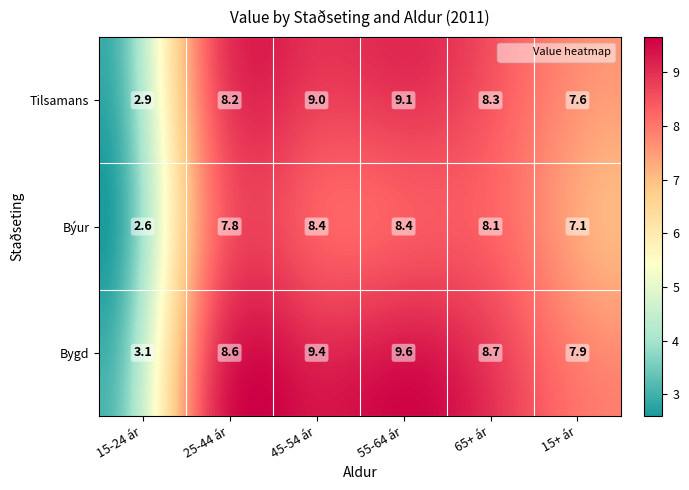

Is the value of Bygd at 55-64 ár greater than the value of Tilsamans at 55-64 ár?

Yes